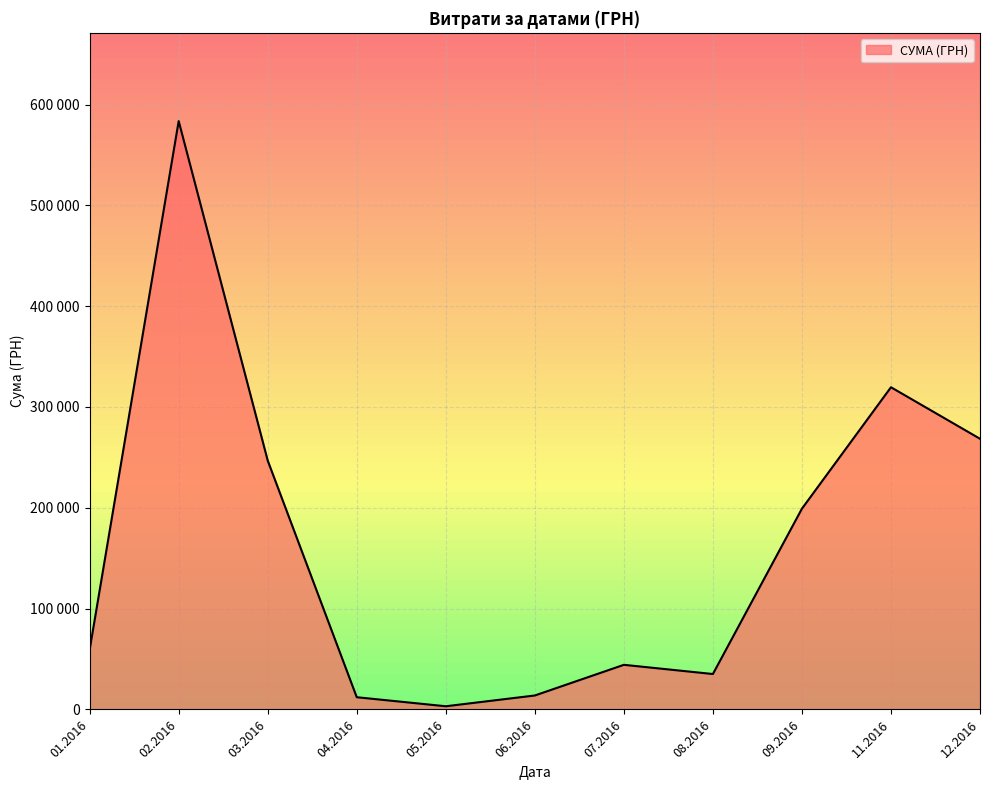

Does the chart display data point markers on the line(s)?

No